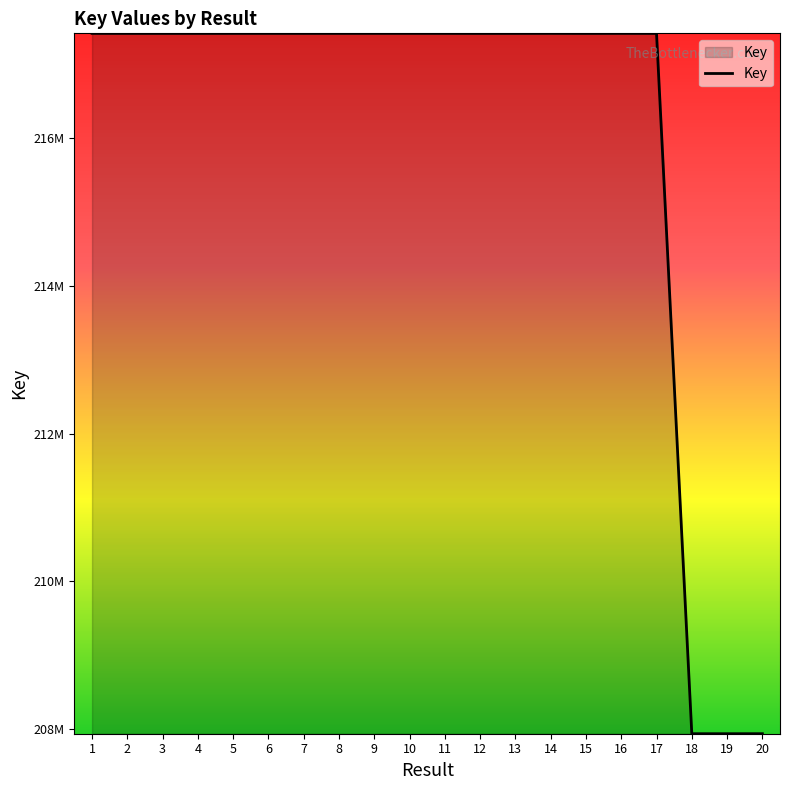

Does the chart have visible grid lines?

No